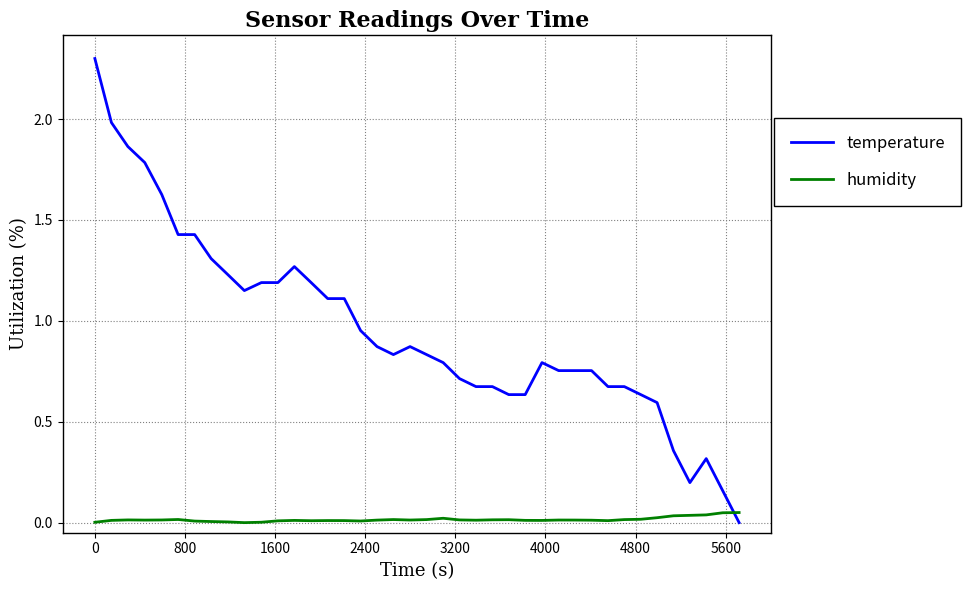

List the series in order of their overall mean, highest first.

temperature, humidity